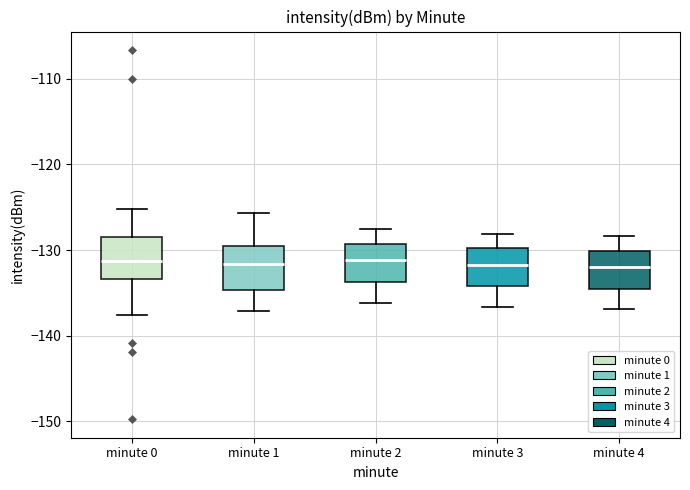

Reading left to right, transcribe this box plot: for each box, give where its median line is, the range the box spans, and where its two whiskers end, as read against the y-axis. The values are not printed on the chart, so give them approximately, as read against the axis.

minute 0: median -131, box -133 to -129, whiskers -138 to -125
minute 1: median -132, box -135 to -129, whiskers -137 to -126
minute 2: median -131, box -134 to -129, whiskers -136 to -128
minute 3: median -132, box -134 to -130, whiskers -137 to -128
minute 4: median -132, box -134 to -130, whiskers -137 to -128